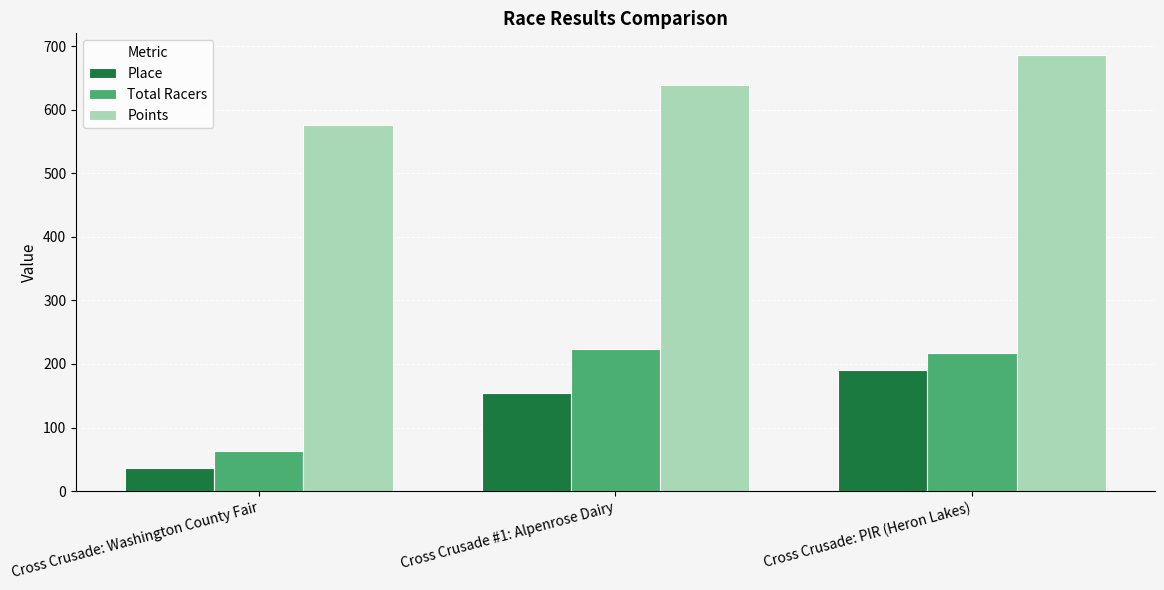

Which series changed the most between Cross Crusade #1: Alpenrose Dairy and Cross Crusade: PIR (Heron Lakes)?

Points